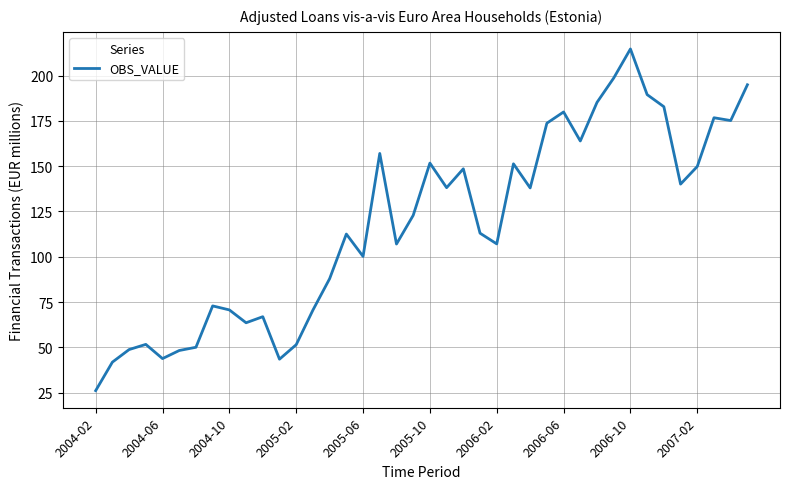

What is the difference between the maximum and minimum values?

188.7